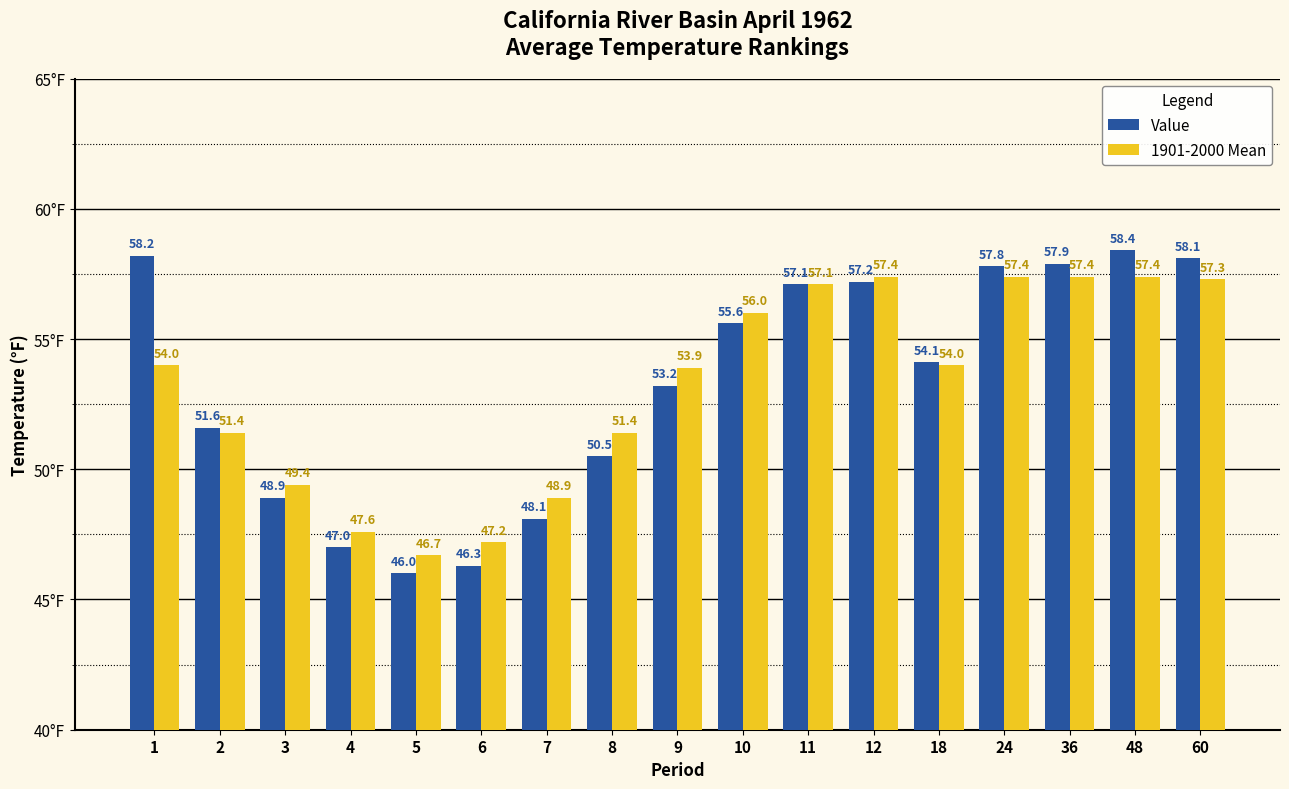

Which series changed the most between 5 and 6?

1901-2000 Mean